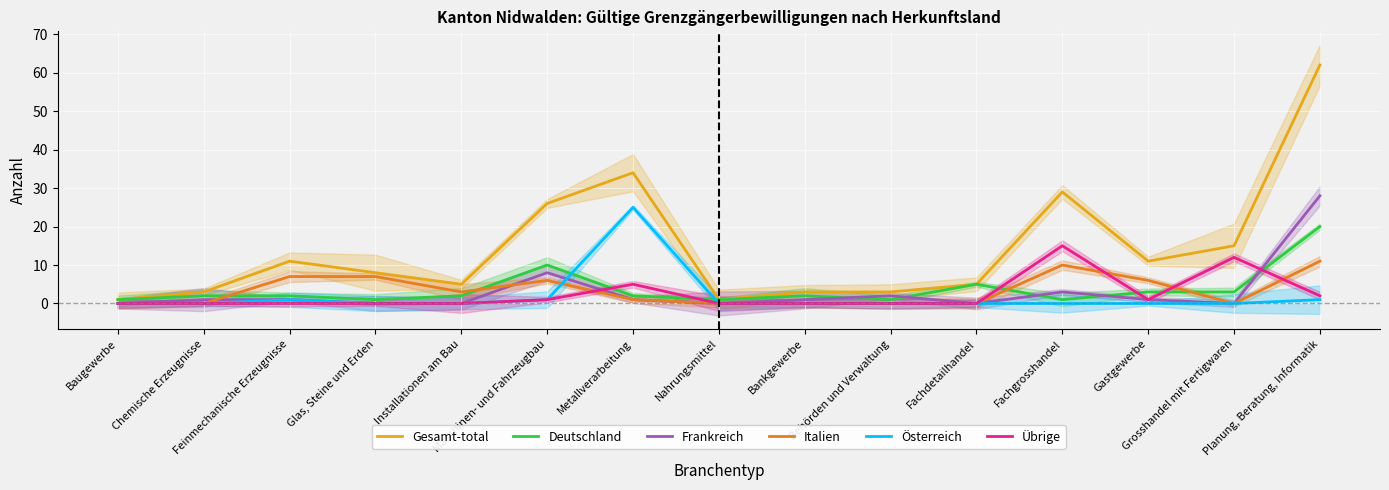

Which series has the largest total across all categories?

Gesamt-total